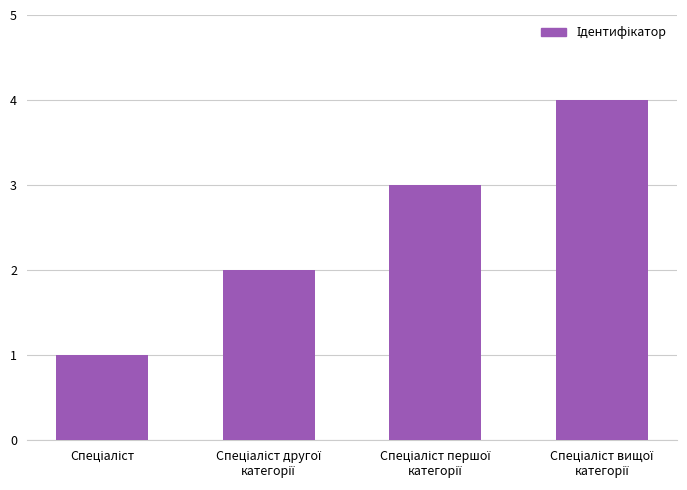

What is the maximum value shown in the chart?

4